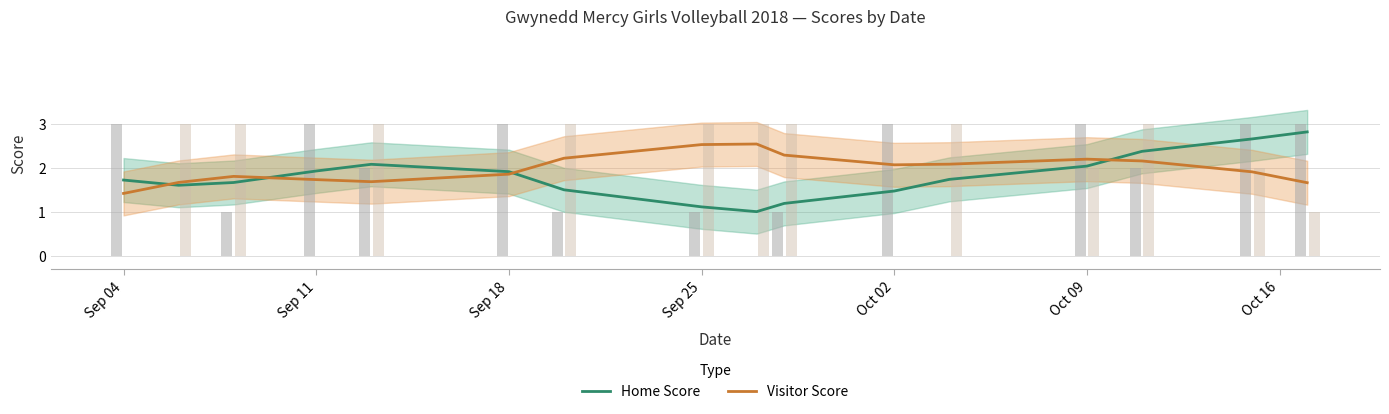

How many times do Visitor Score and Home Score cross each other?

4